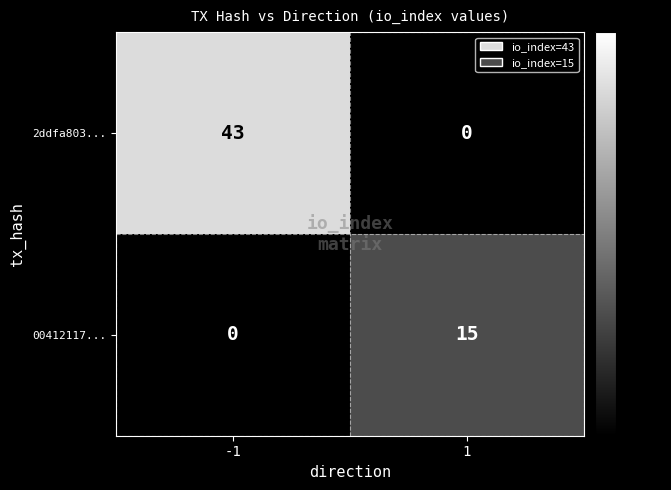

What is the difference between the maximum and minimum values in the 2ddfa803... series?

43